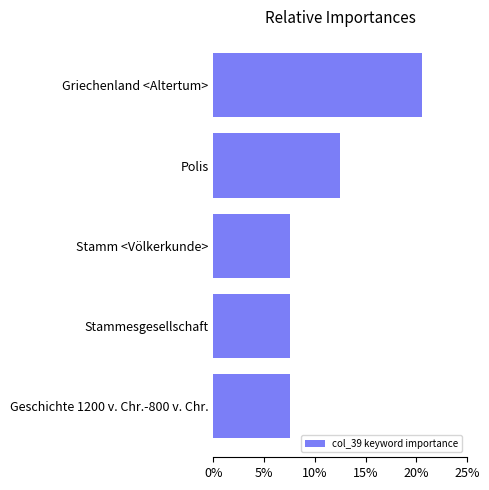

What is the sum of all values?

55.5